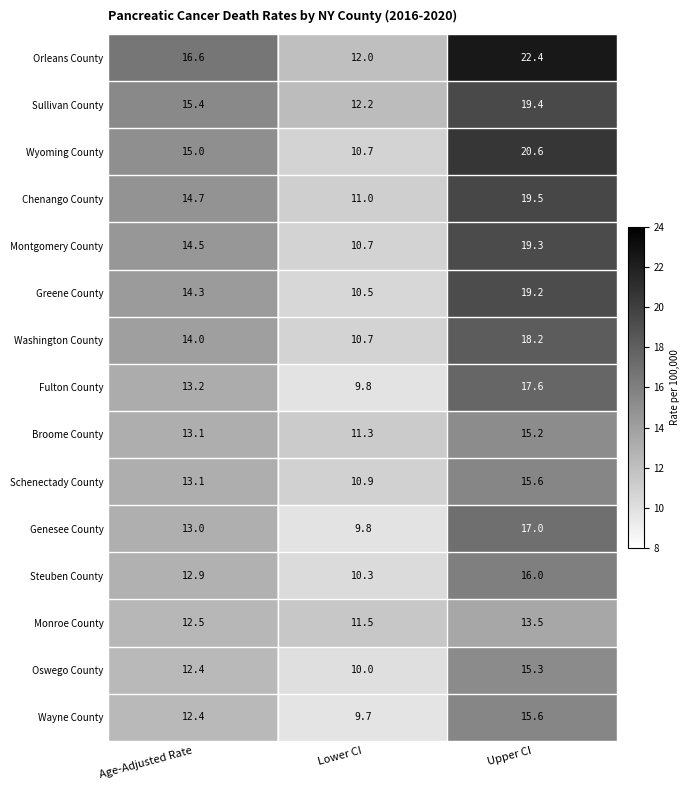

Which series has the largest total across all categories?

Orleans County